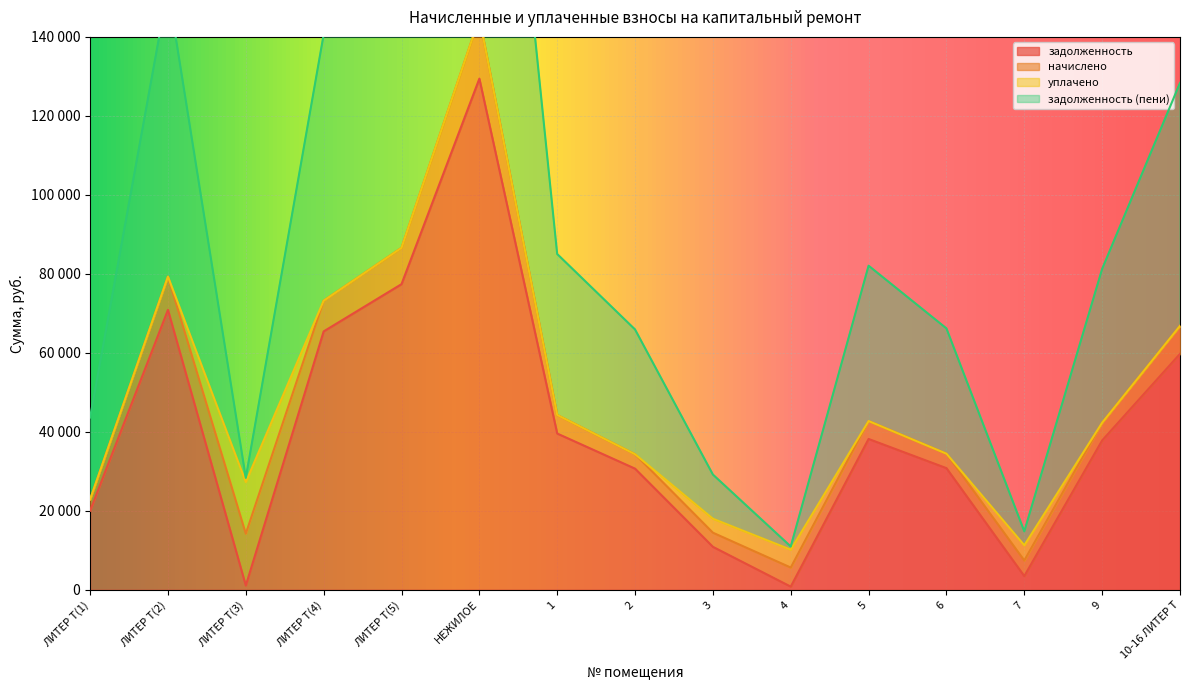

What value does the задолженность series have at 5?

38195.8